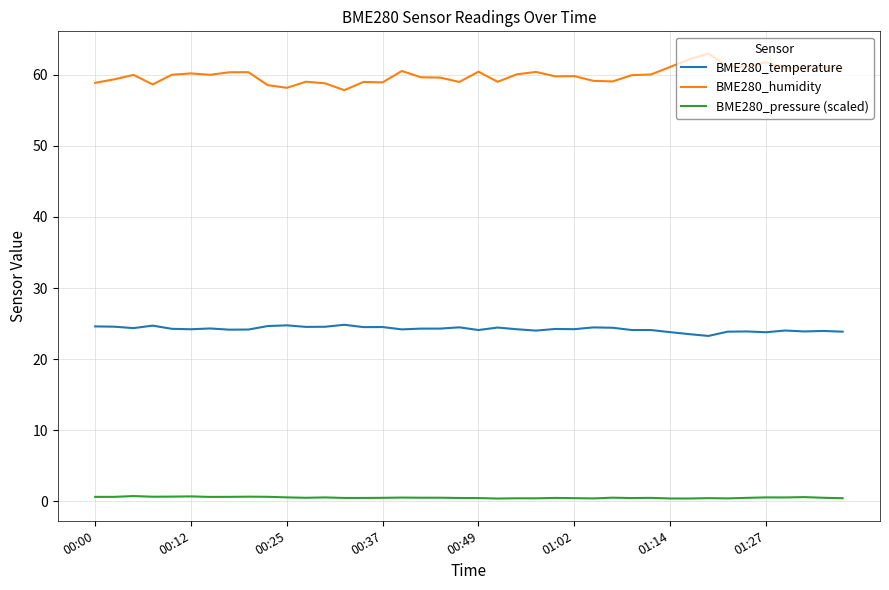

Which series has the largest range (max minus min)?

BME280_humidity